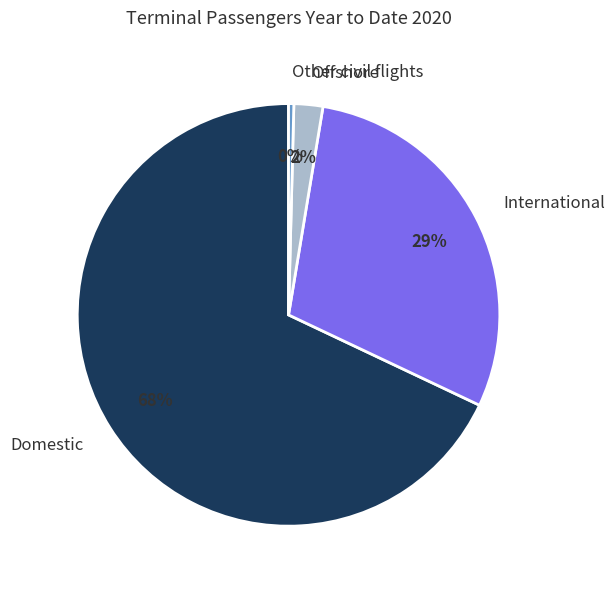

What is the smallest slice in the pie chart?

Other civil flights